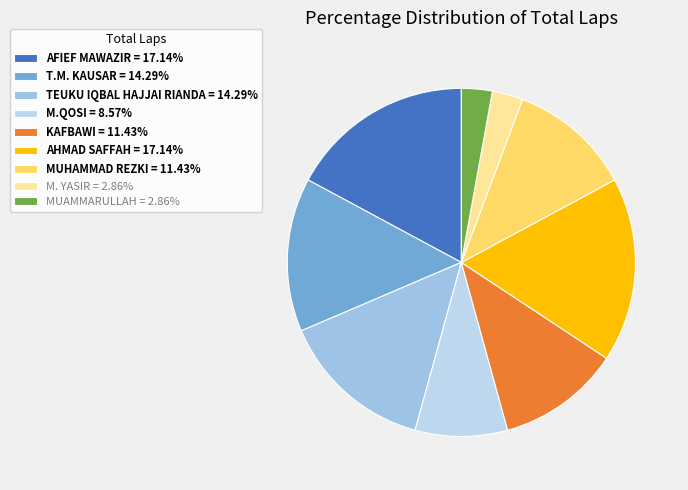

Combined, do M. YASIR and MUAMMARULLAH account for over 50%?

No